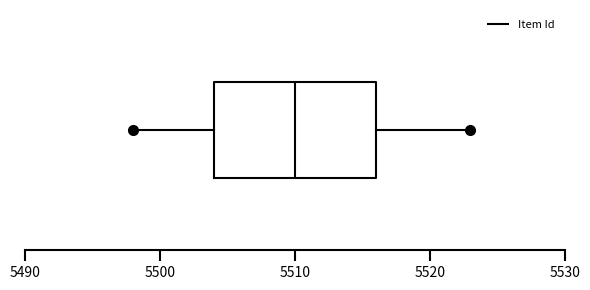

Where does the median line of the box sit on the x-axis? The values are not printed on the chart, so give them approximately, as read against the axis.

5510